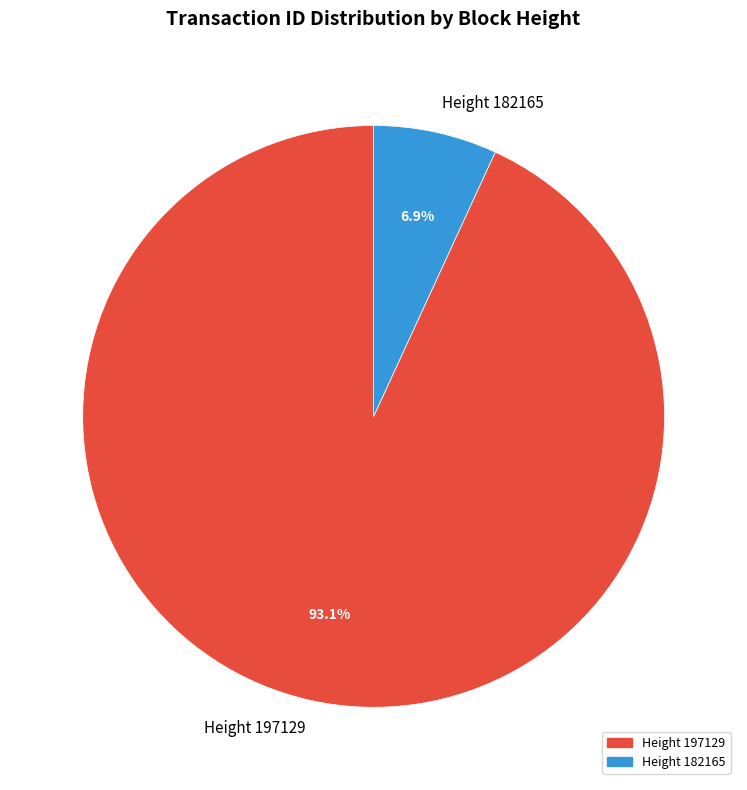

Does Height 197129 represent more than half of the total?

Yes